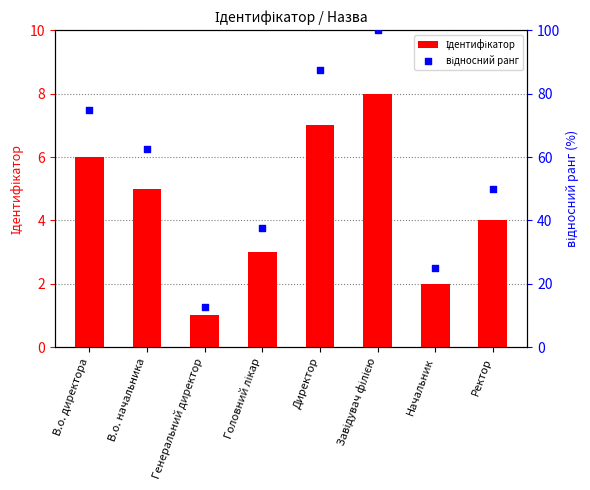

Which series has the largest total across all categories?

відносний ранг